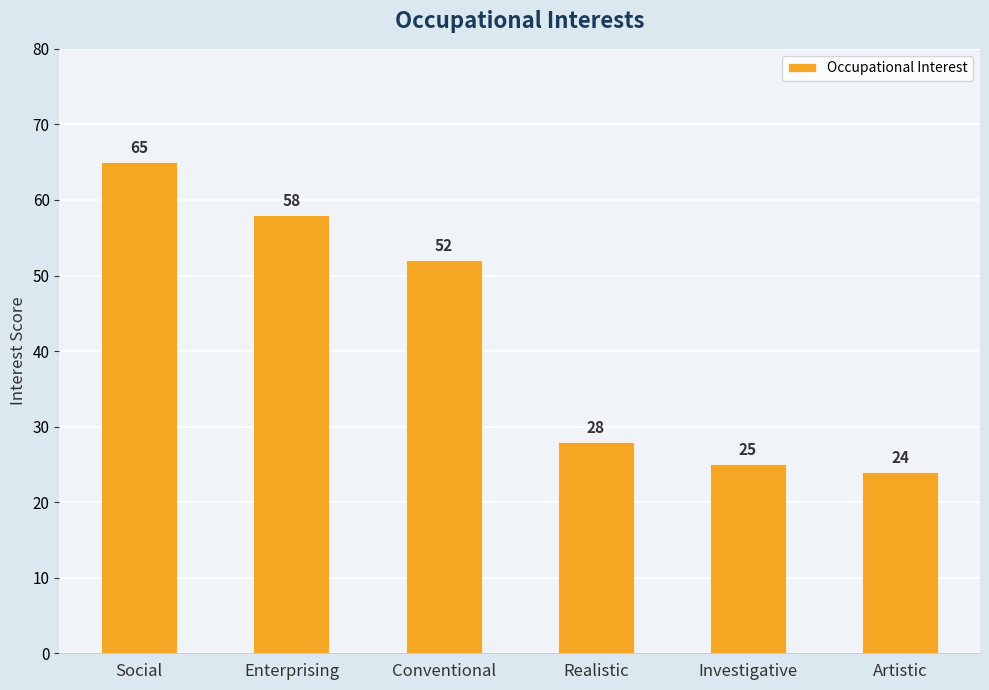

List the labels in order of value, largest first.

Social, Enterprising, Conventional, Realistic, Investigative, Artistic